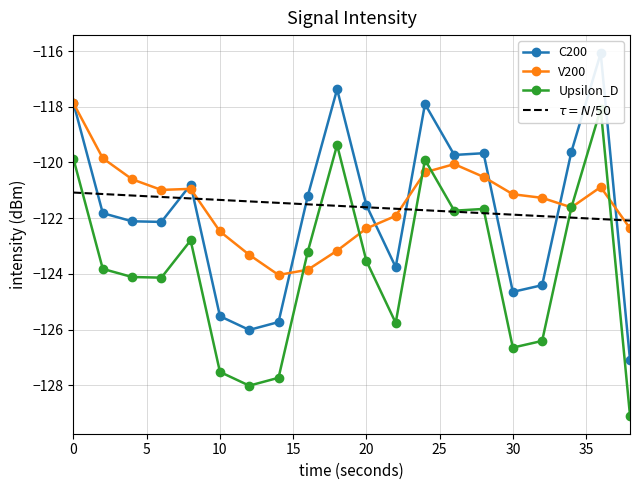

In V200, how many points are lower than both neighbors (excluding endpoints)?

3